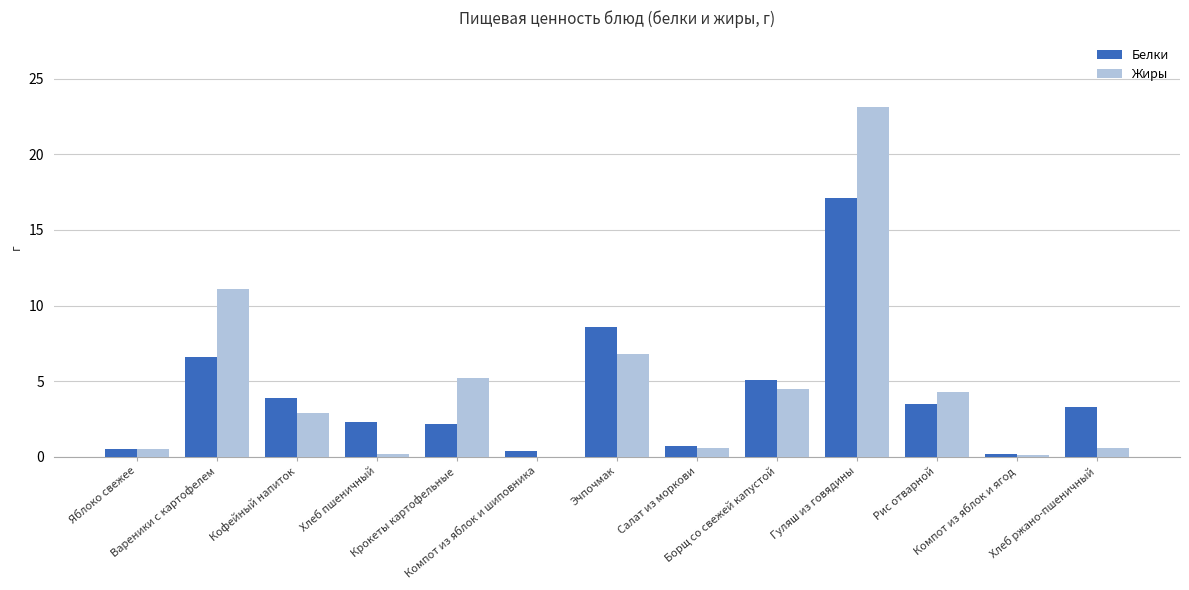

Is the value of Жиры at Кофейный напиток greater than the value of Белки at Рис отварной?

No